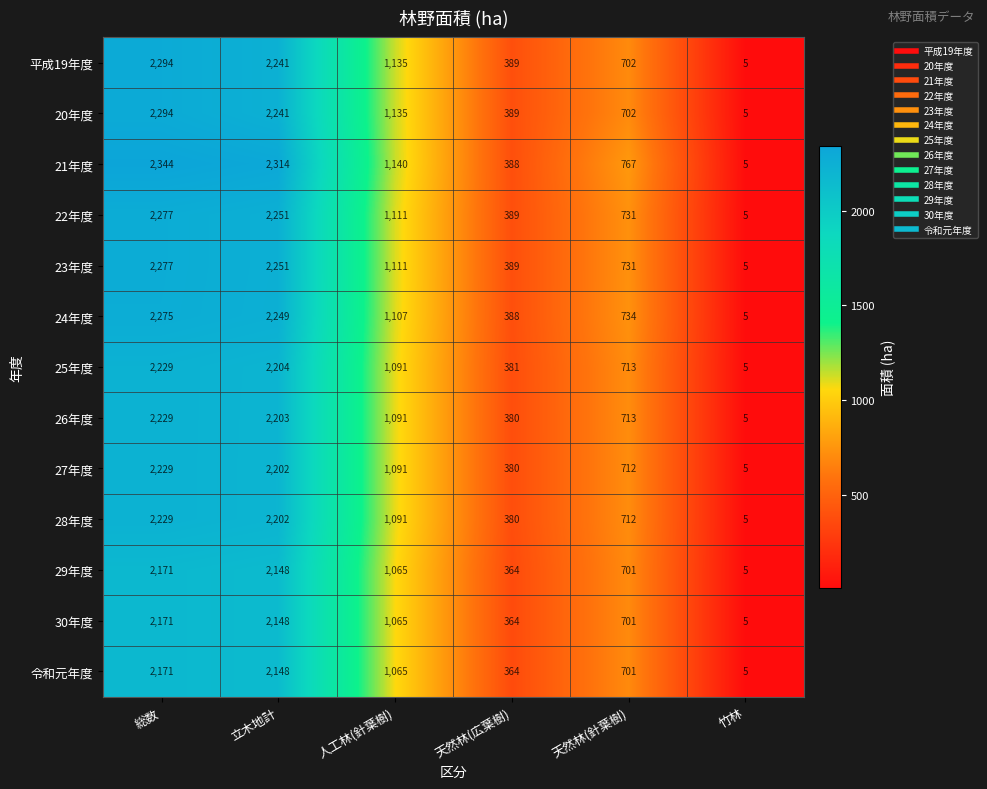

Count the number of data series in this chart.

13